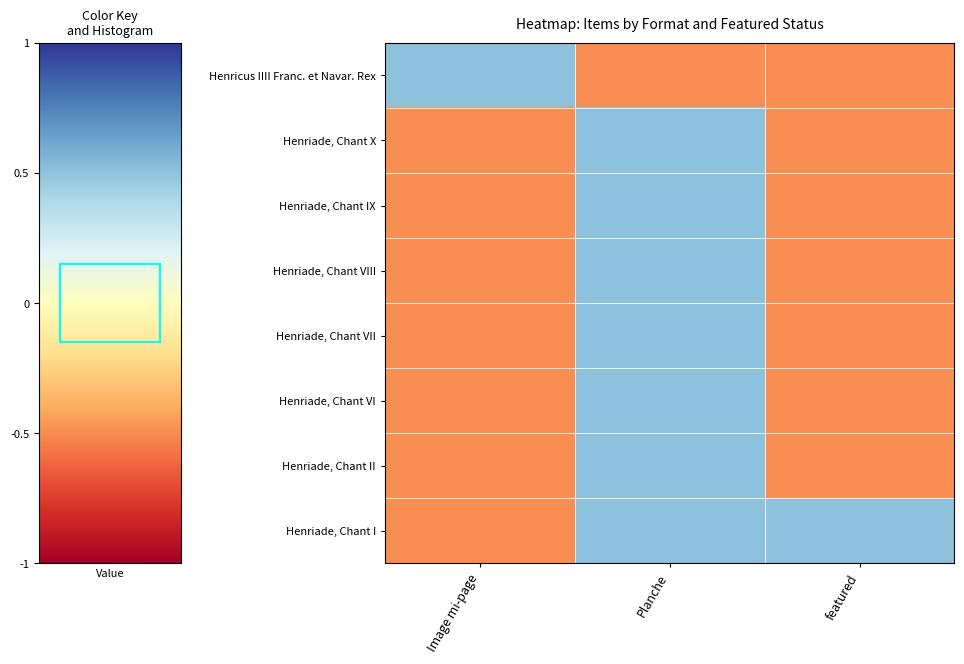

Which has a higher value, featured or Image mi-page?

Image mi-page